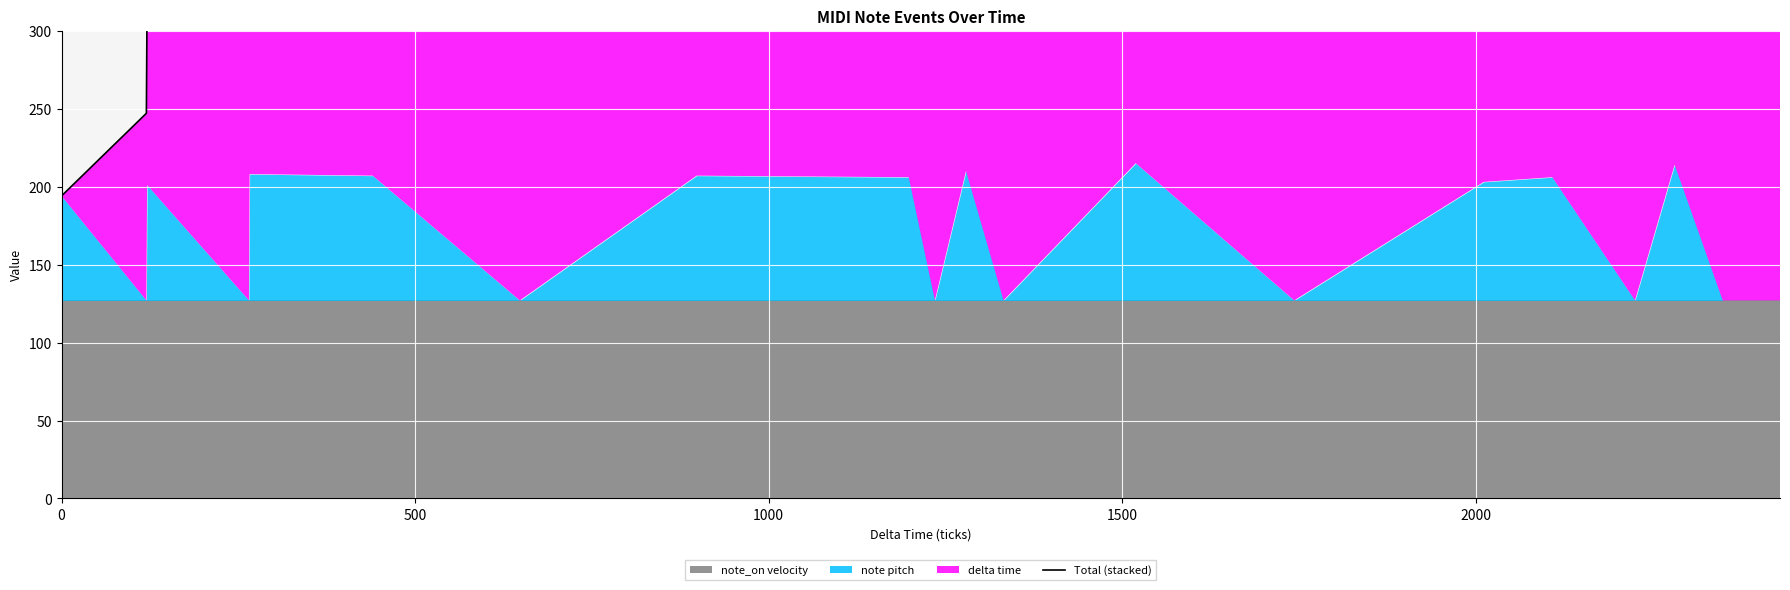

Is it true that the value at 2000 is 474?

True